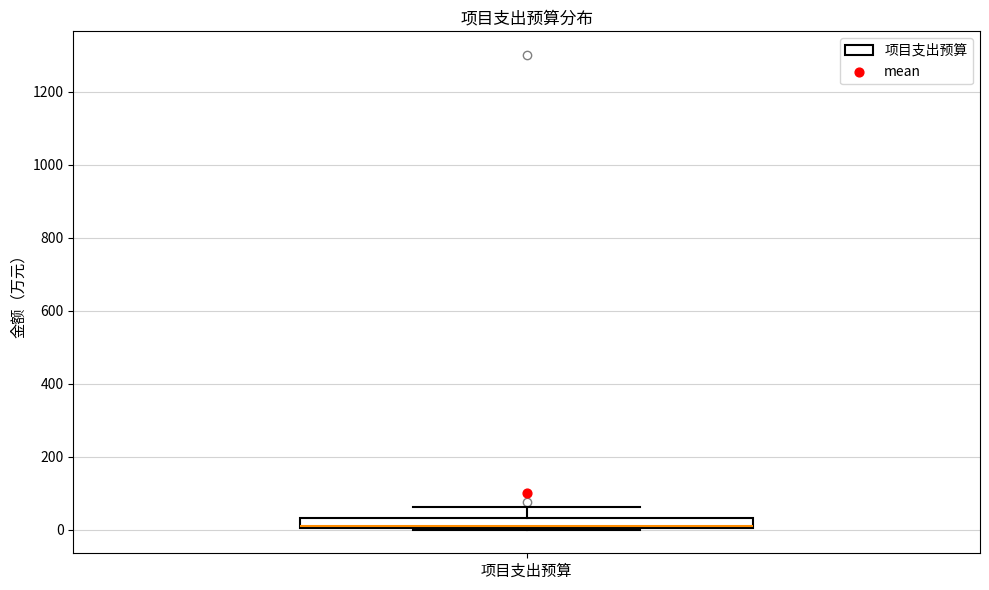

Where is the upper edge of the box for 项目支出预算 on the y-axis? The values are not printed on the chart, so give them approximately, as read against the axis.

40